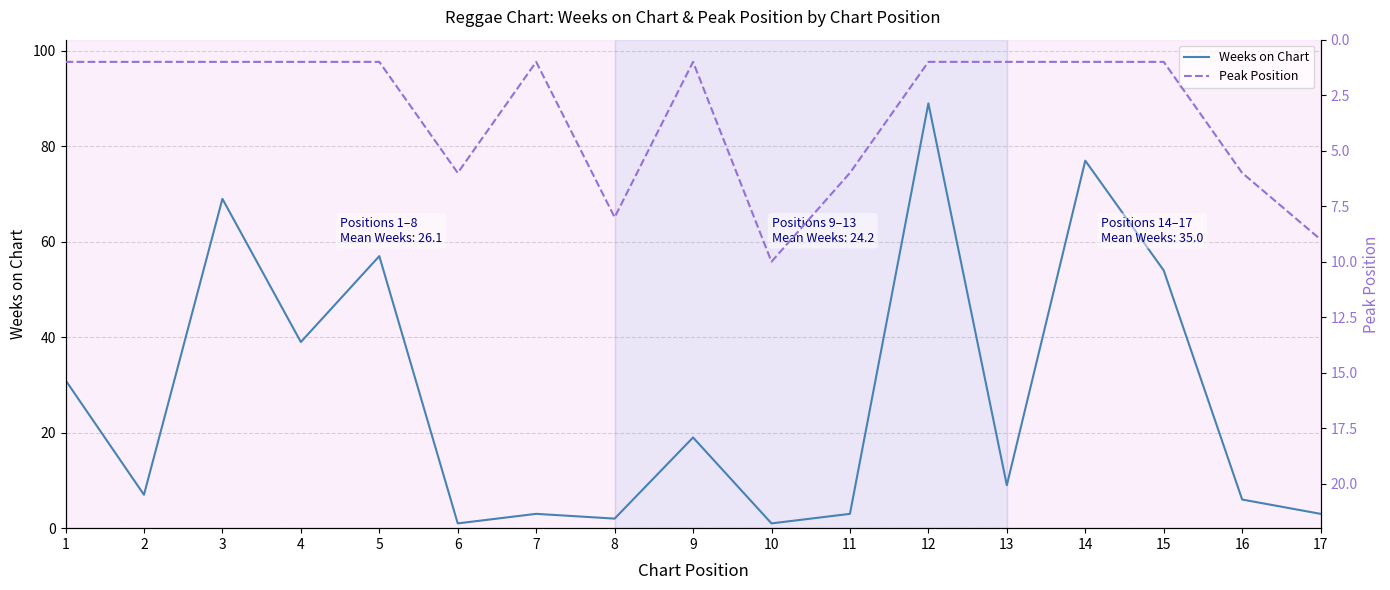

At how many categories does at least one series exceed 50?

5